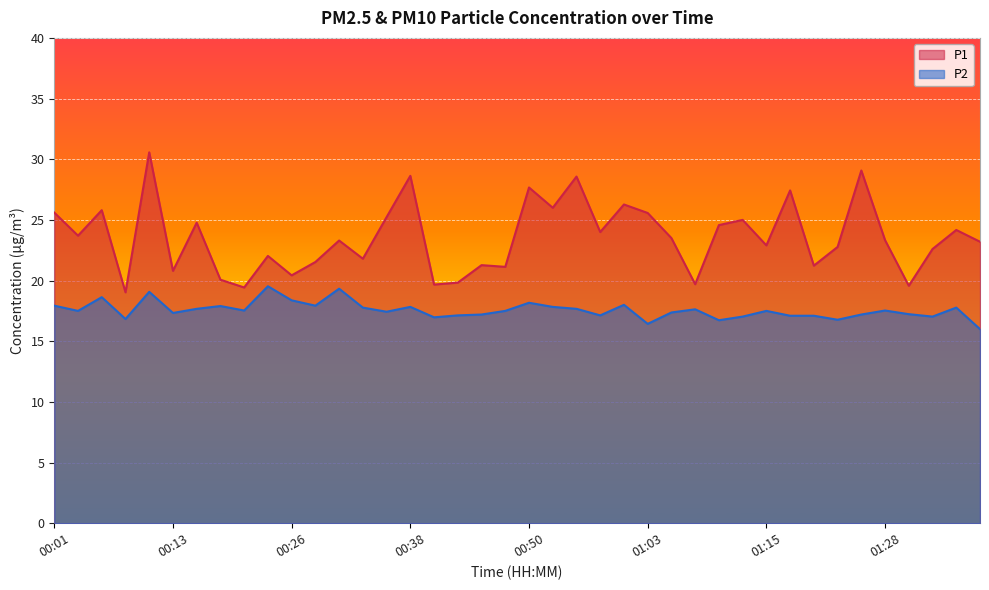

True or false: P2 has more than 1 points higher than both neighbors.

True